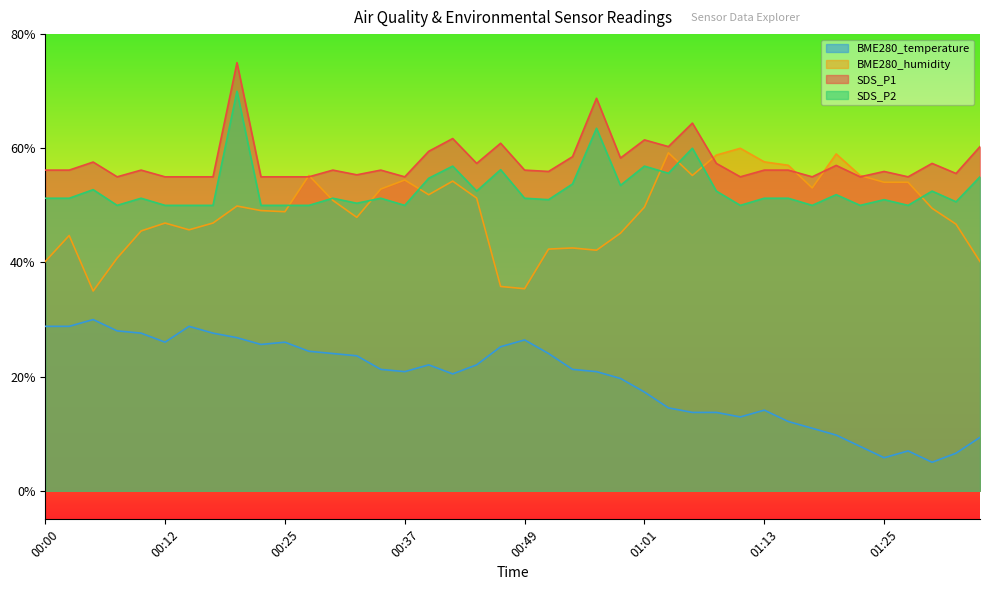

Is the value of BME280_temperature at 00:22 greater than the value of SDS_P1 at 01:23?

No